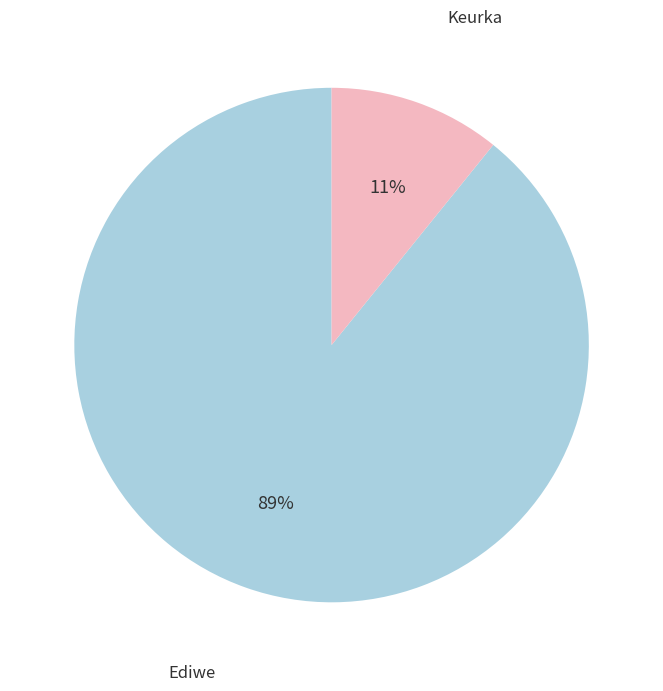

Is there a majority slice in this chart?

Yes